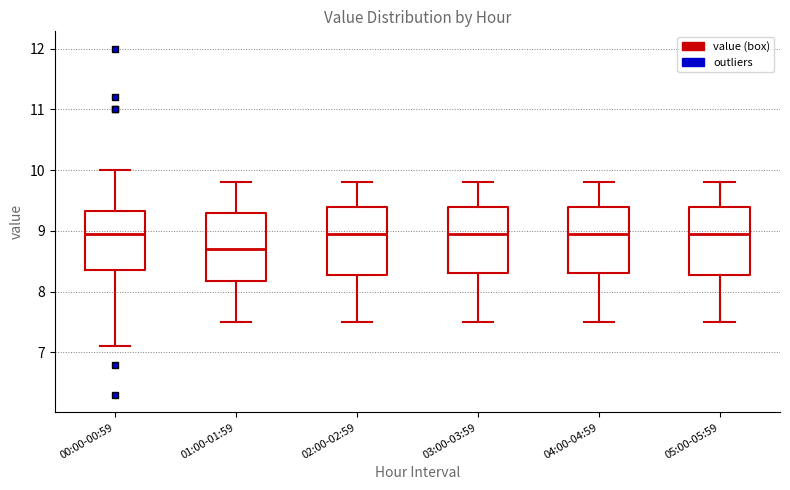

Reading left to right, transcribe this box plot: for each box, give where its median line is, the range the box spans, and where its two whiskers end, as read against the y-axis. The values are not printed on the chart, so give them approximately, as read against the axis.

00:00-00:59: median 9.0, box 8.4 to 9.3, whiskers 7.1 to 10.0
01:00-01:59: median 8.7, box 8.2 to 9.3, whiskers 7.5 to 9.8
02:00-02:59: median 9.0, box 8.3 to 9.4, whiskers 7.5 to 9.8
03:00-03:59: median 9.0, box 8.3 to 9.4, whiskers 7.5 to 9.8
04:00-04:59: median 9.0, box 8.3 to 9.4, whiskers 7.5 to 9.8
05:00-05:59: median 9.0, box 8.3 to 9.4, whiskers 7.5 to 9.8